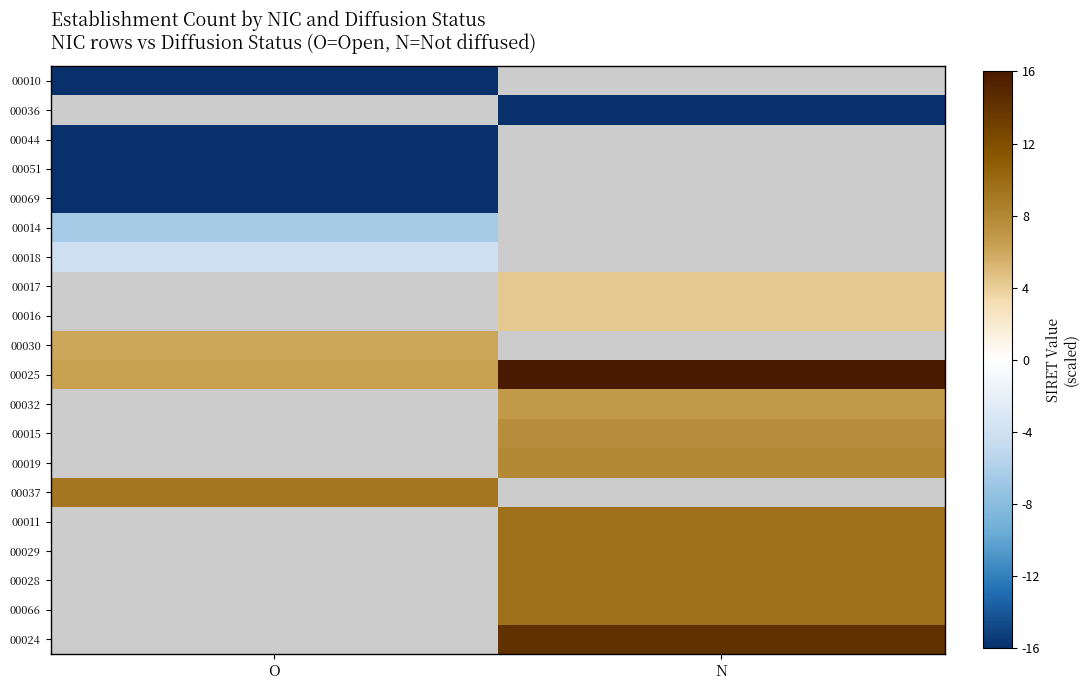

True or false: 00032 has a value of 4.6 at N.

False